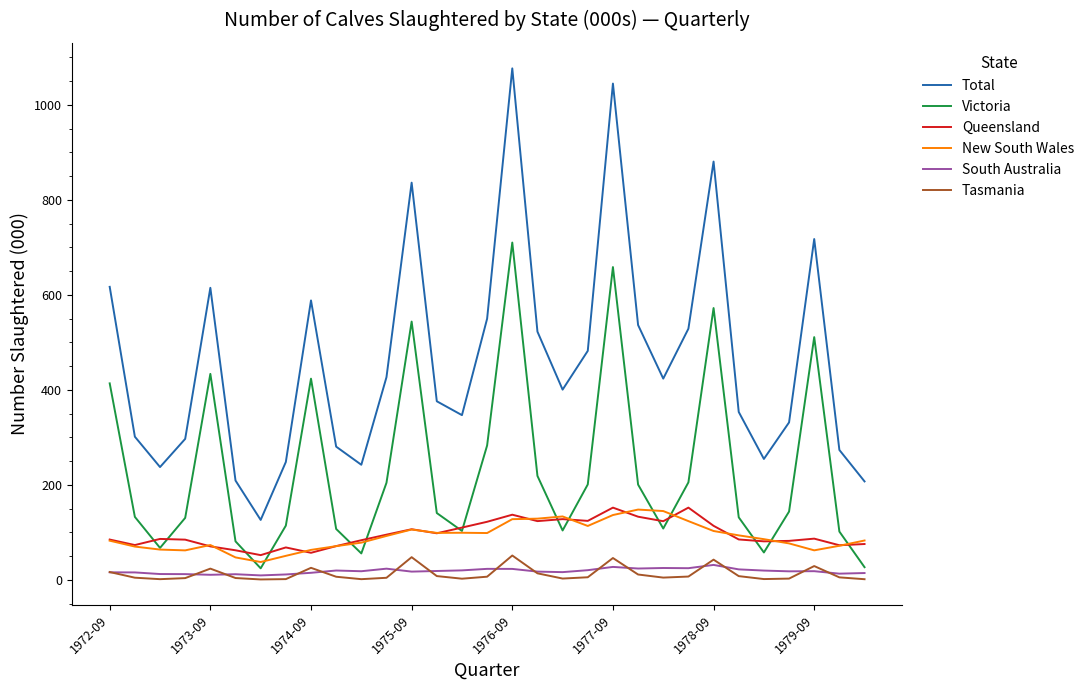

Which series has the largest range (max minus min)?

Total